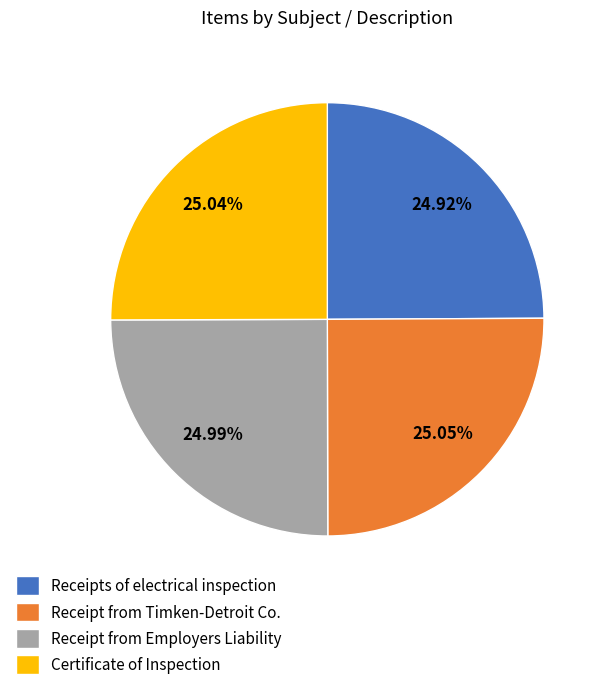

Does any single category account for the majority?

No